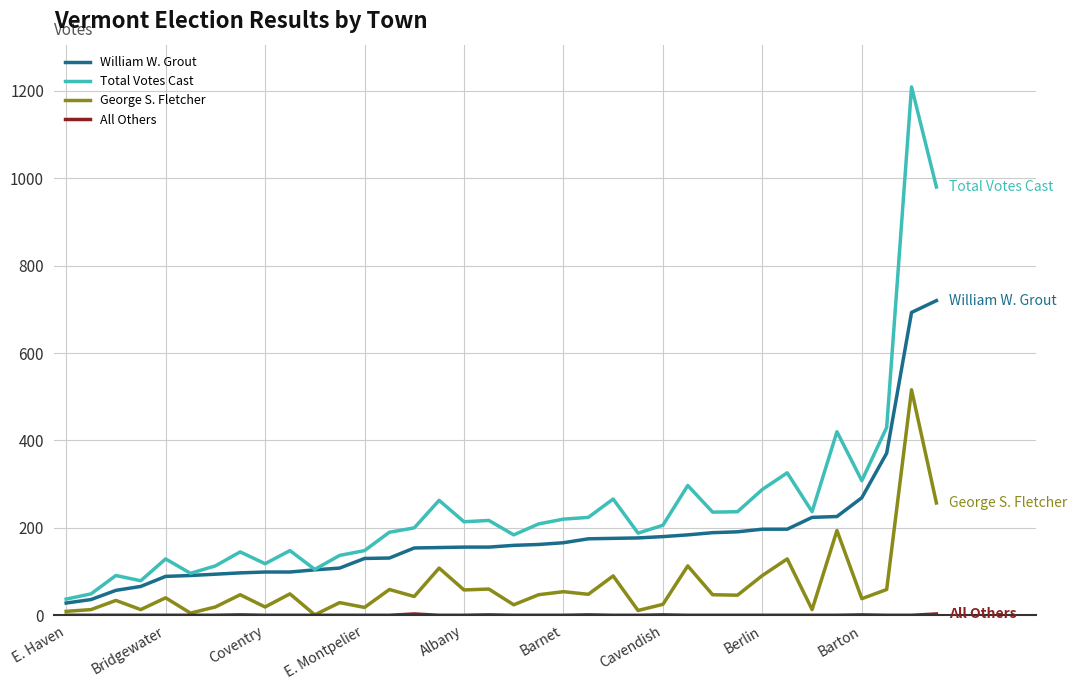

What is the greatest value displayed?

1209